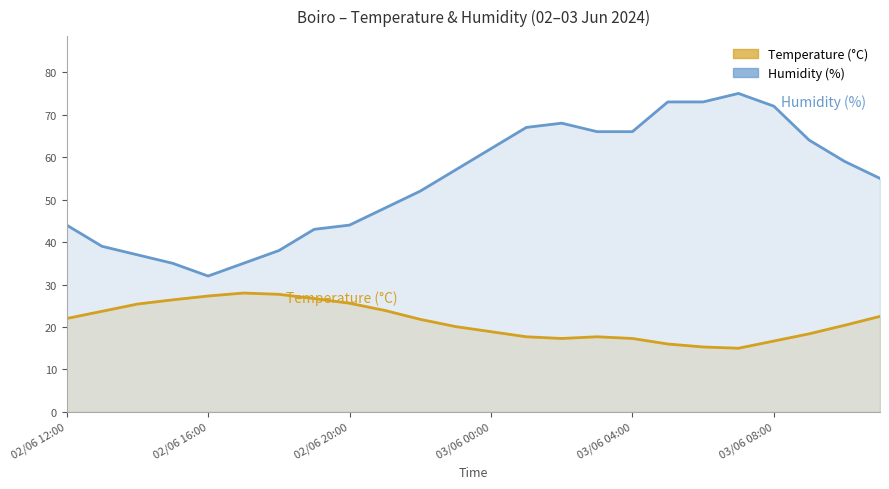

Count the number of data series in this chart.

2